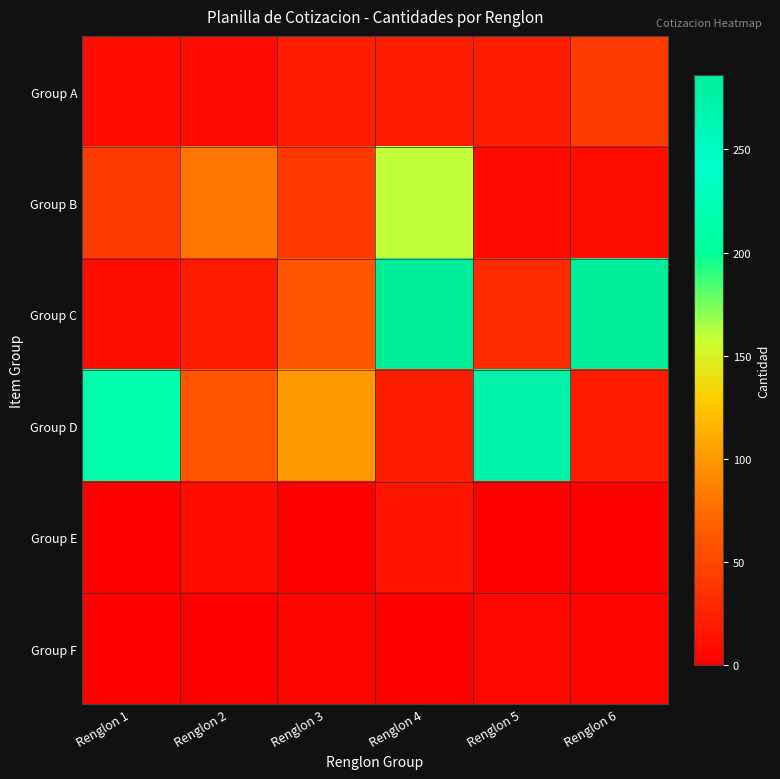

How many series are shown in this chart?

6